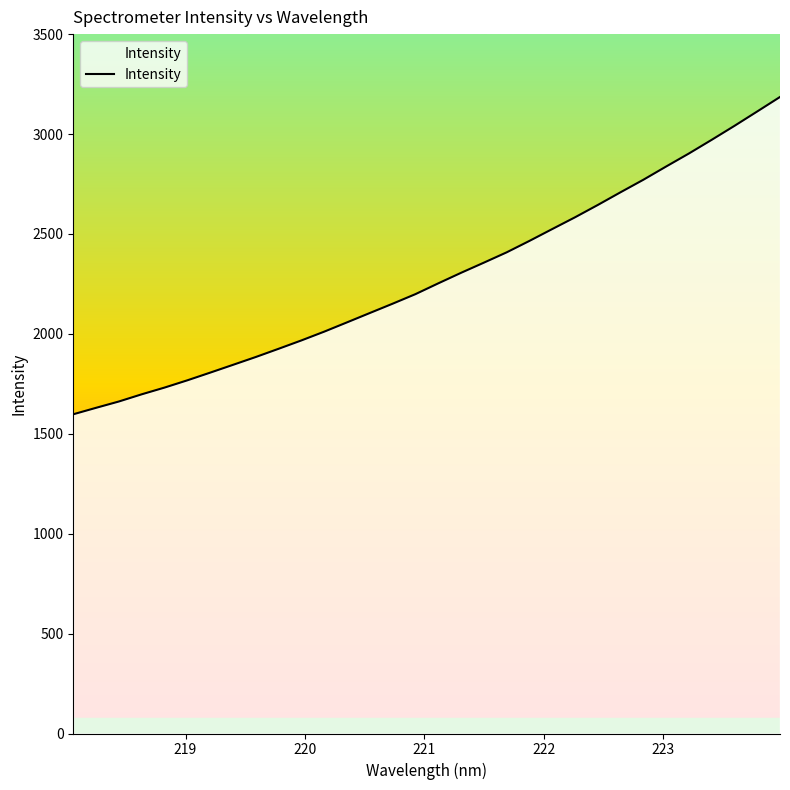

What is the difference between the maximum and minimum values?

1587.9